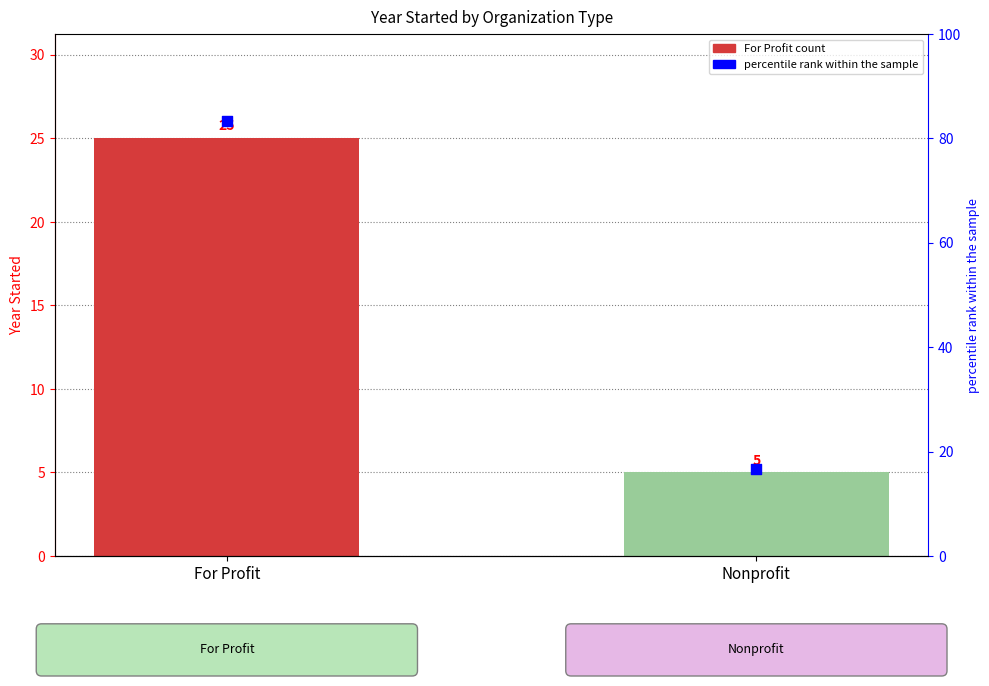

Which has a higher value, Nonprofit or For Profit?

For Profit